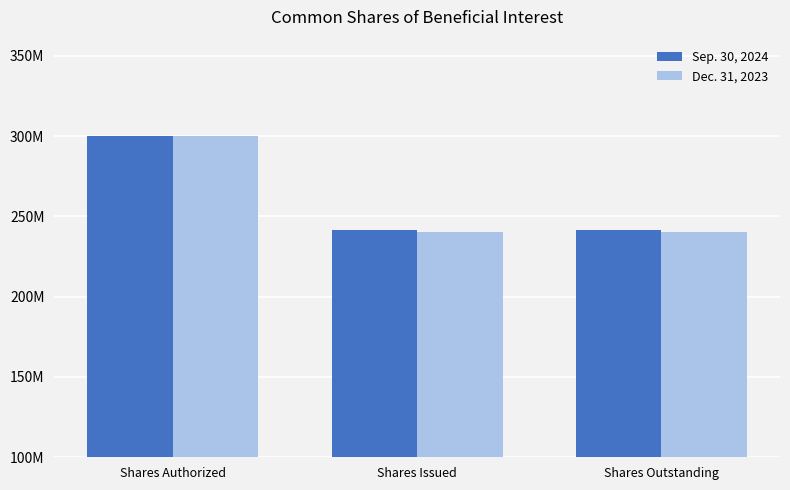

What is the label of the 1st bar from the right?

Shares Outstanding